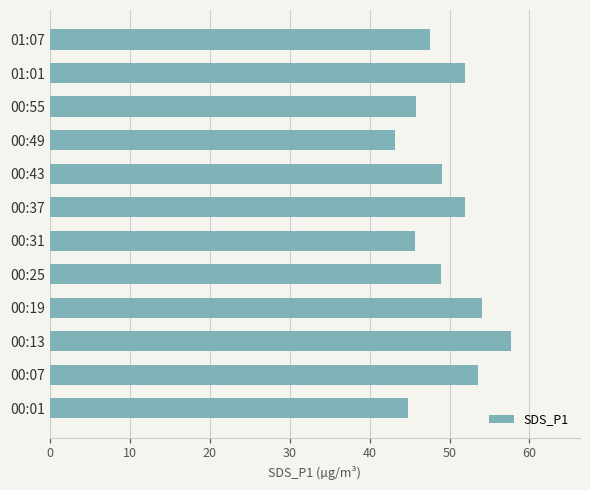

What is the sum of the values at 01:07 and 00:13?

105.2